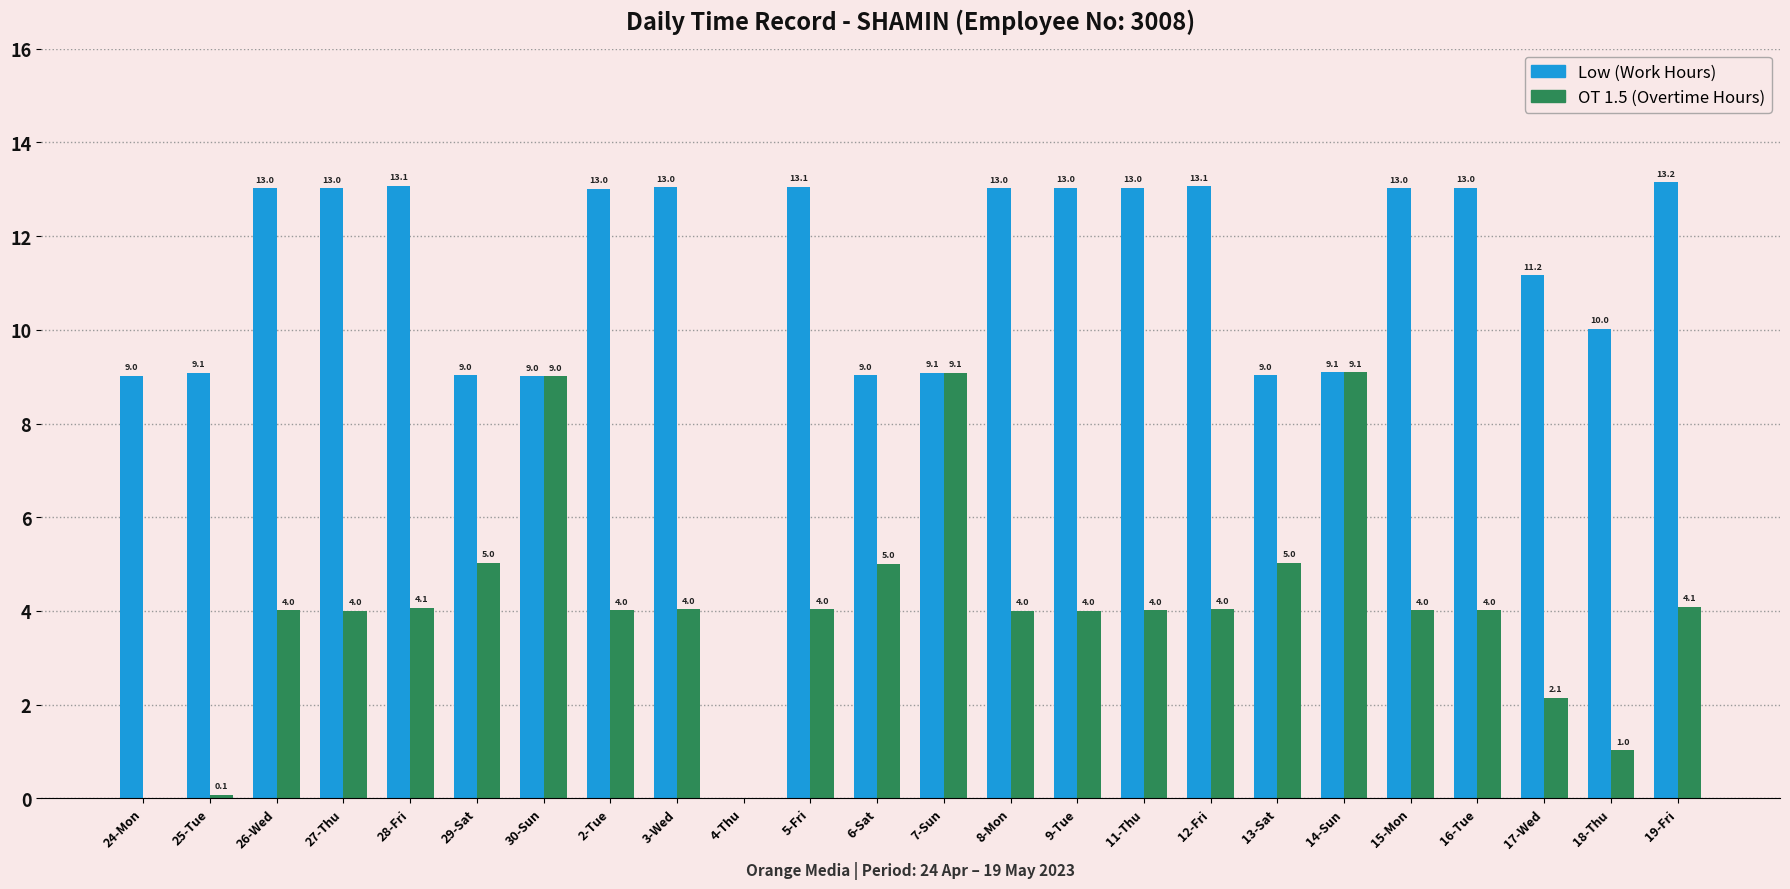

Which series has the largest total across all categories?

Low (Work Hours)